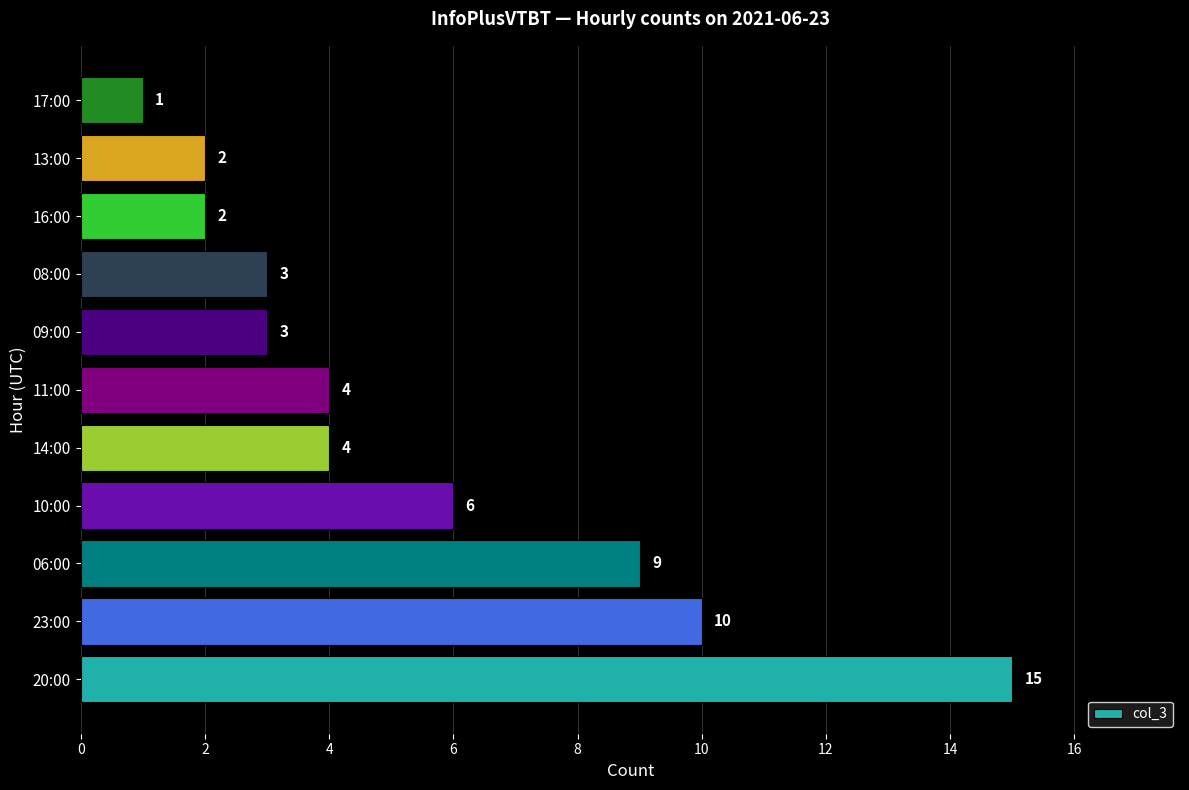

How many bars are there in total?

11